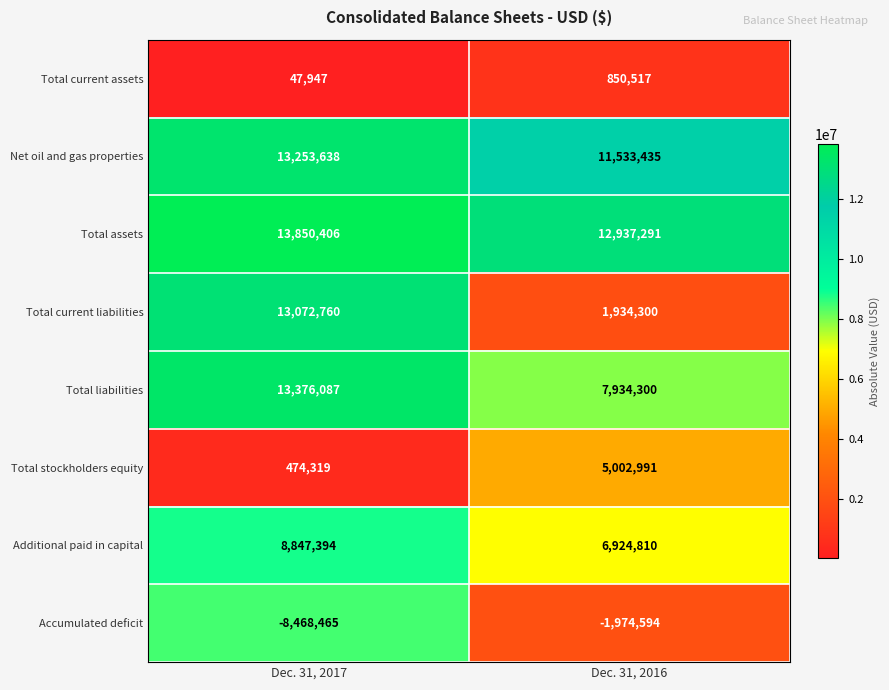

Reading left to right, extract all data points from this chart.

Total current assets: 47947	850517
Net oil and gas properties: 13253638	11533435
Total assets: 13850406	12937291
Total current liabilities: 13072760	1934300
Total liabilities: 13376087	7934300
Total stockholders equity: 474319	5002991
Additional paid in capital: 8847394	6924810
Accumulated deficit: -8468465	-1974594